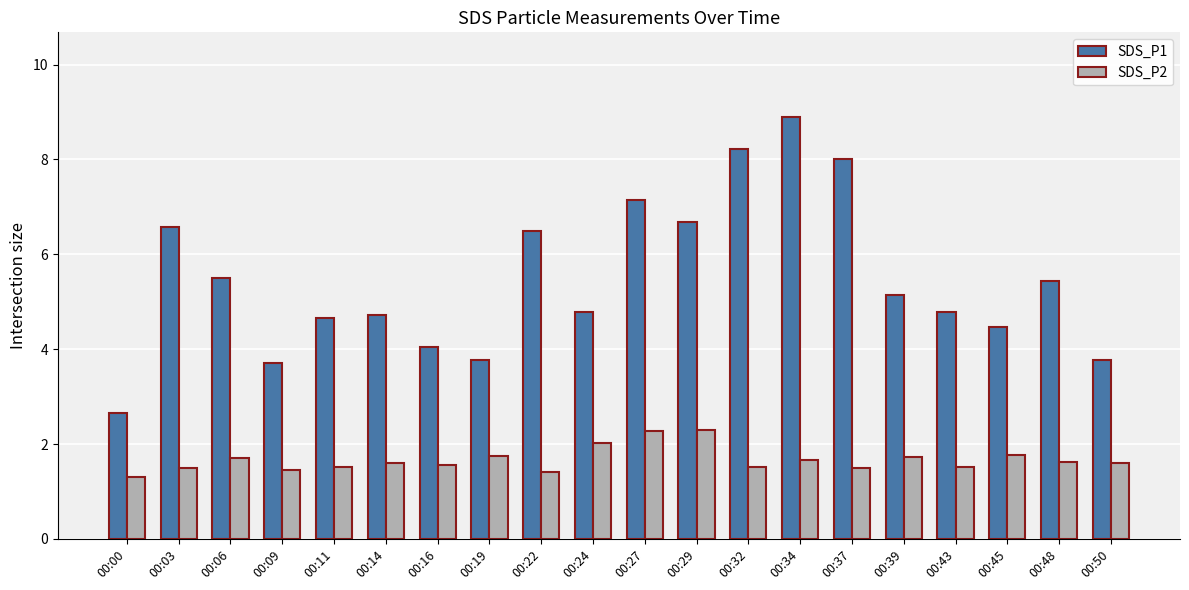

What value does the SDS_P1 series have at 00:11?

4.7